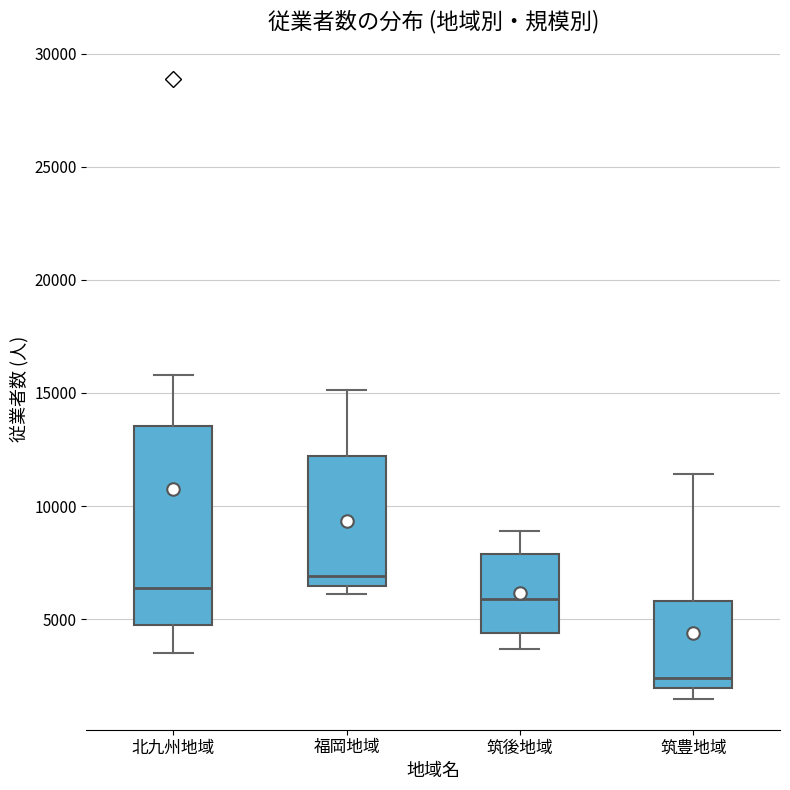

Which box's median line is the lowest?

筑豊地域